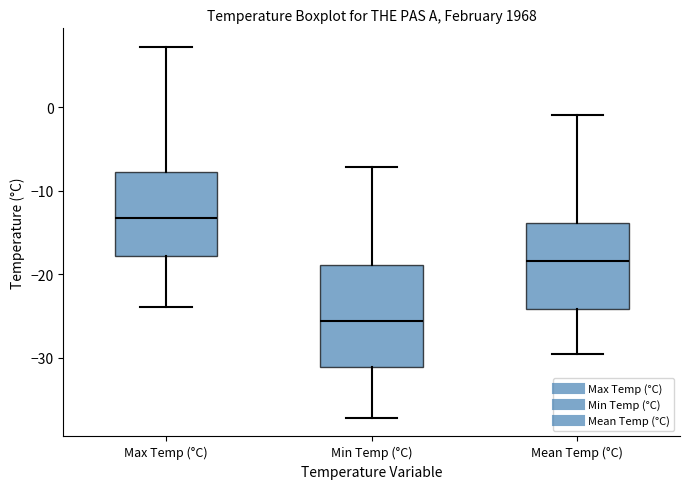

Which box's median line is the highest?

Max Temp (°C)